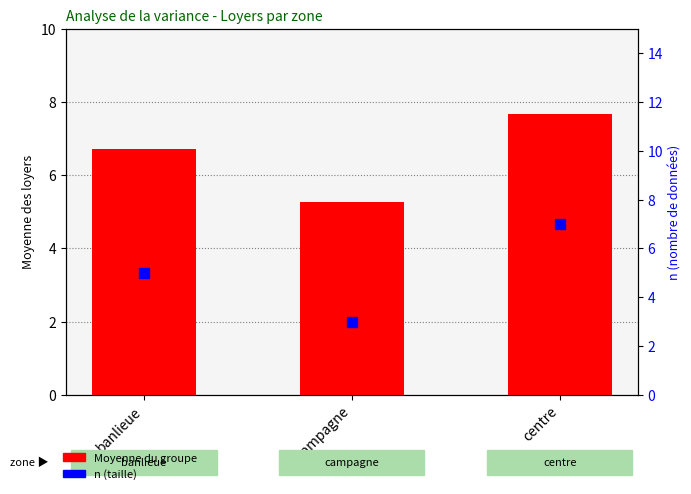

Which series has the largest total across all categories?

Moyenne du groupe